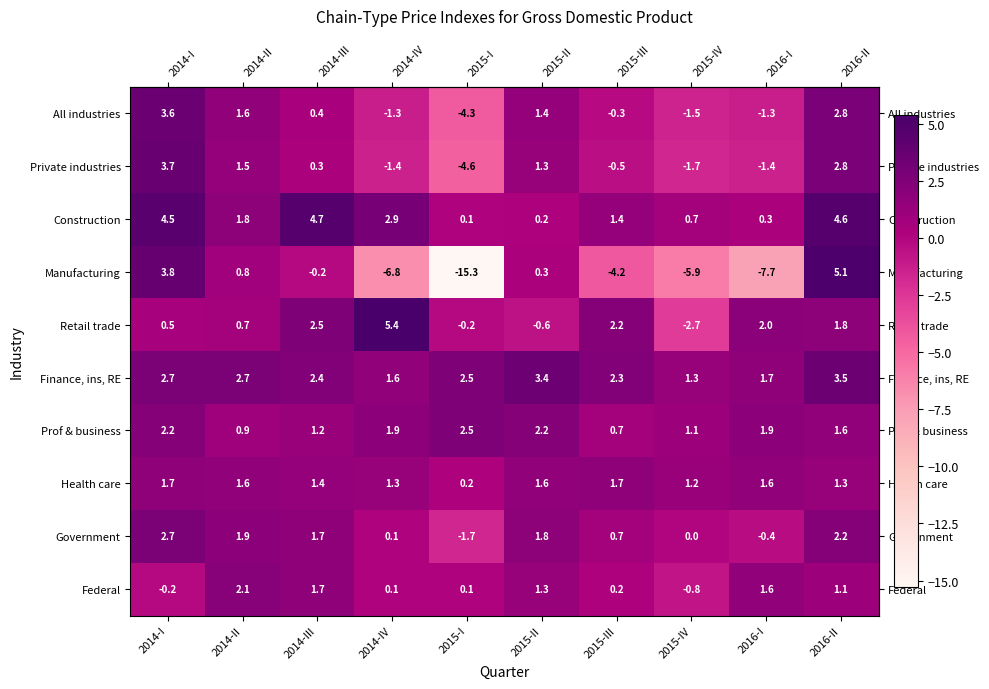

What is the maximum value shown in the chart?

5.4